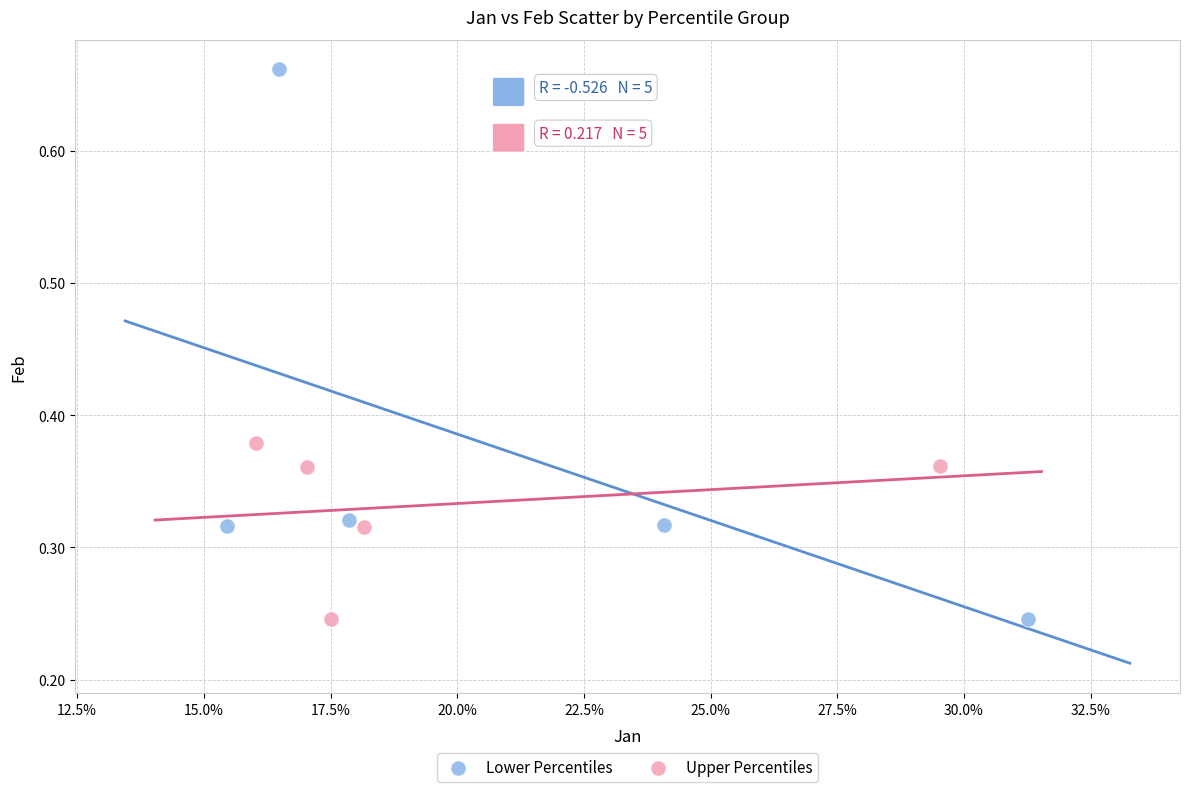

Which series has the largest Y range (max minus min)?

Lower Percentiles